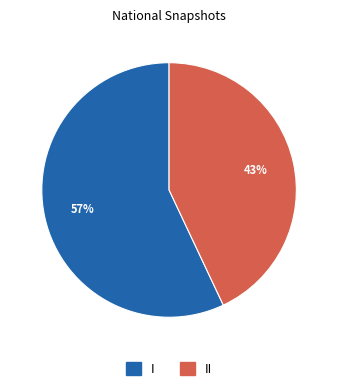

What percentage is the I slice, to the nearest percent?

57%